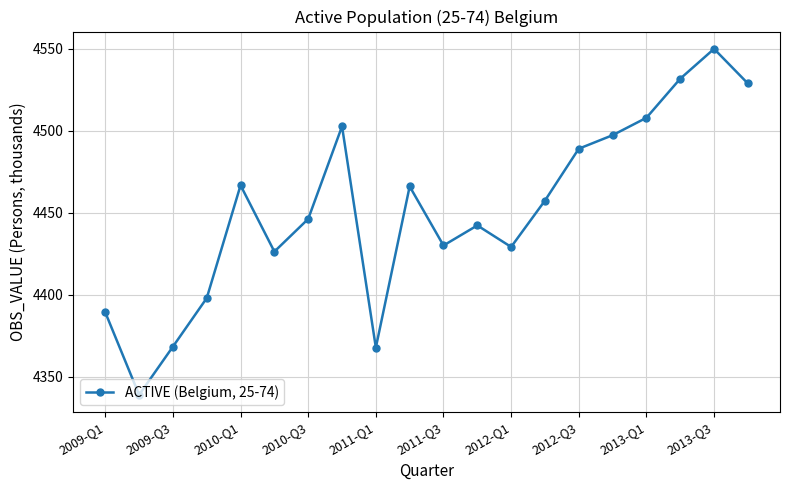

What is the average value?

4451.7